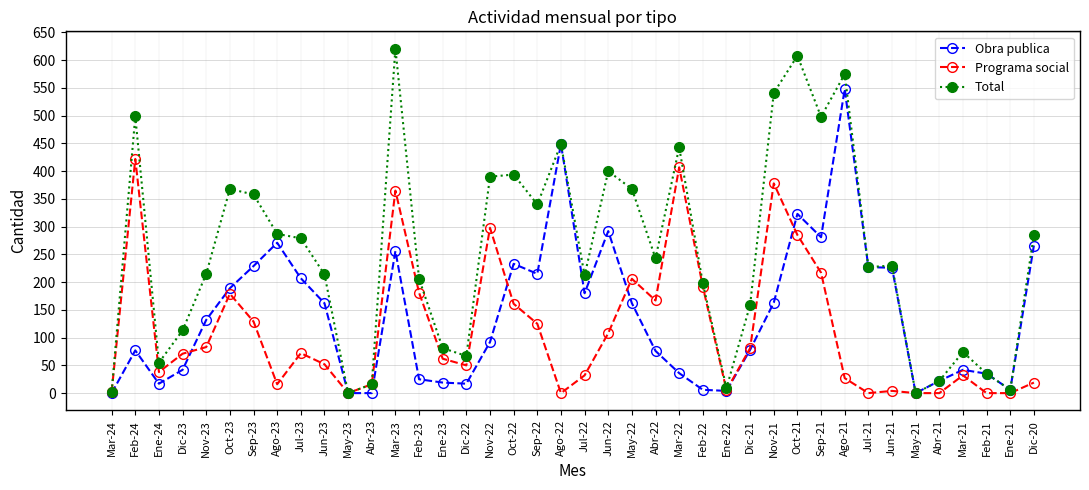

List the series in order of their peak value, lowest first.

Programa social, Obra publica, Total